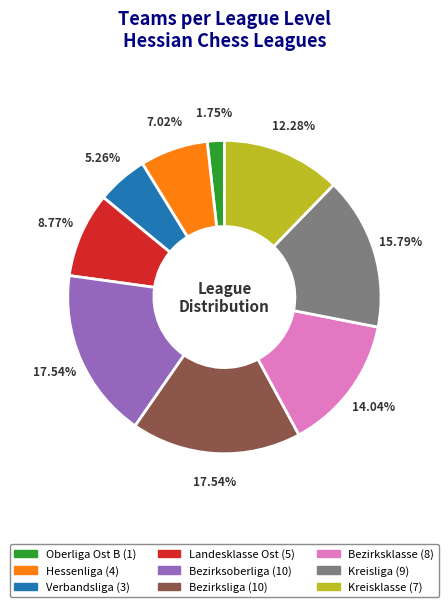

Between Bezirksklasse and Hessenliga, which is larger?

Bezirksklasse